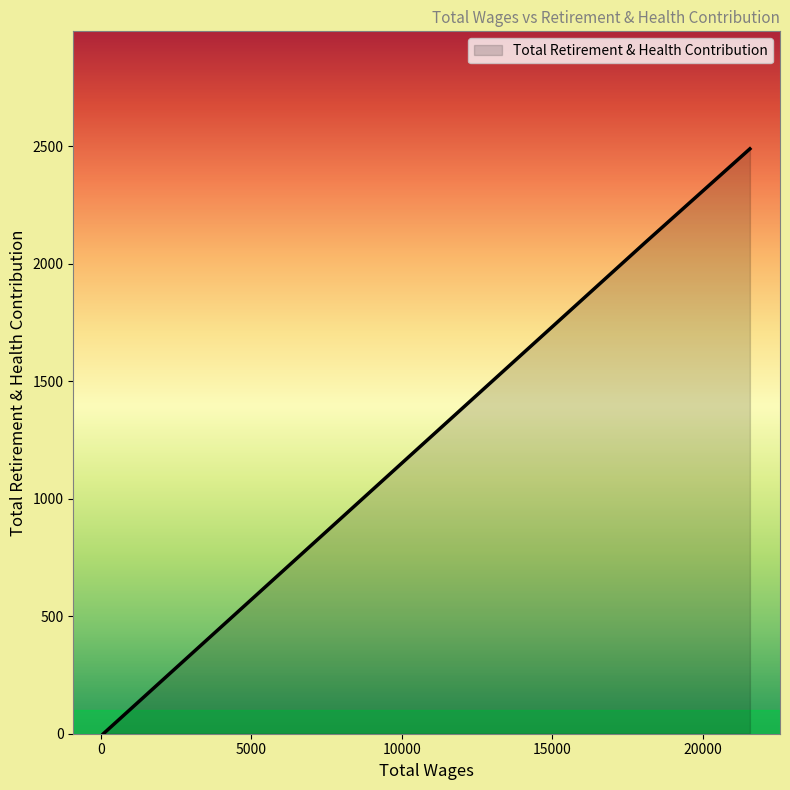

How many values are between 0 and 2489?

3